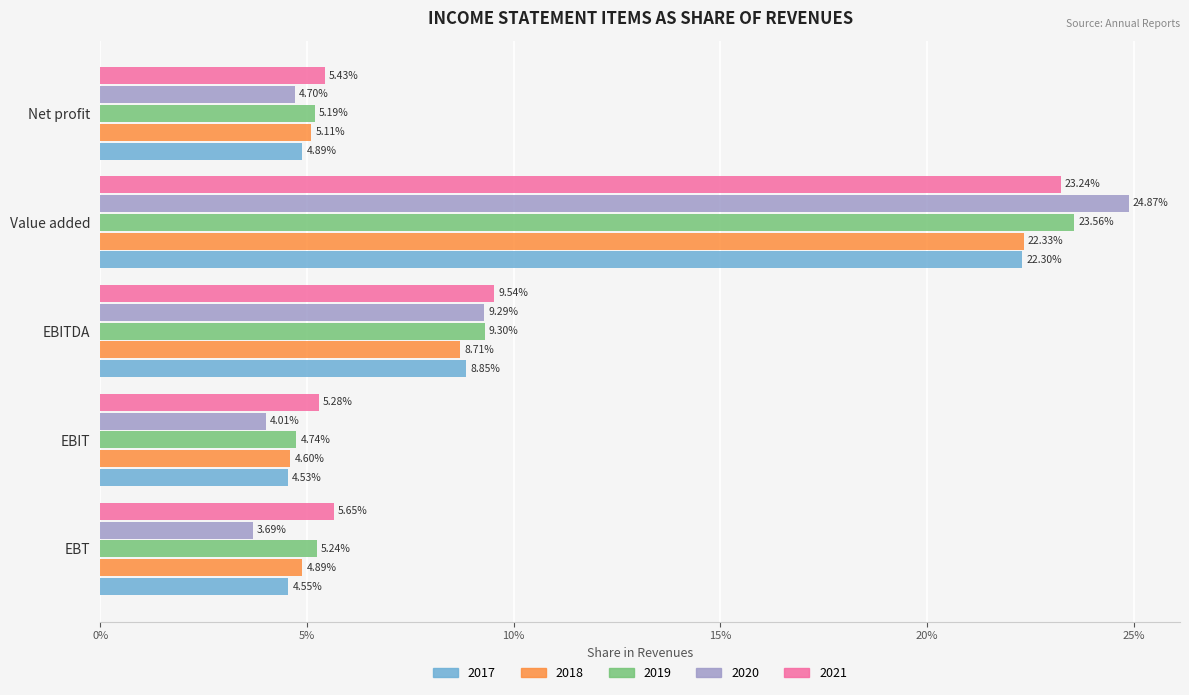

What are all the series names shown in the legend?

2017, 2018, 2019, 2020, 2021